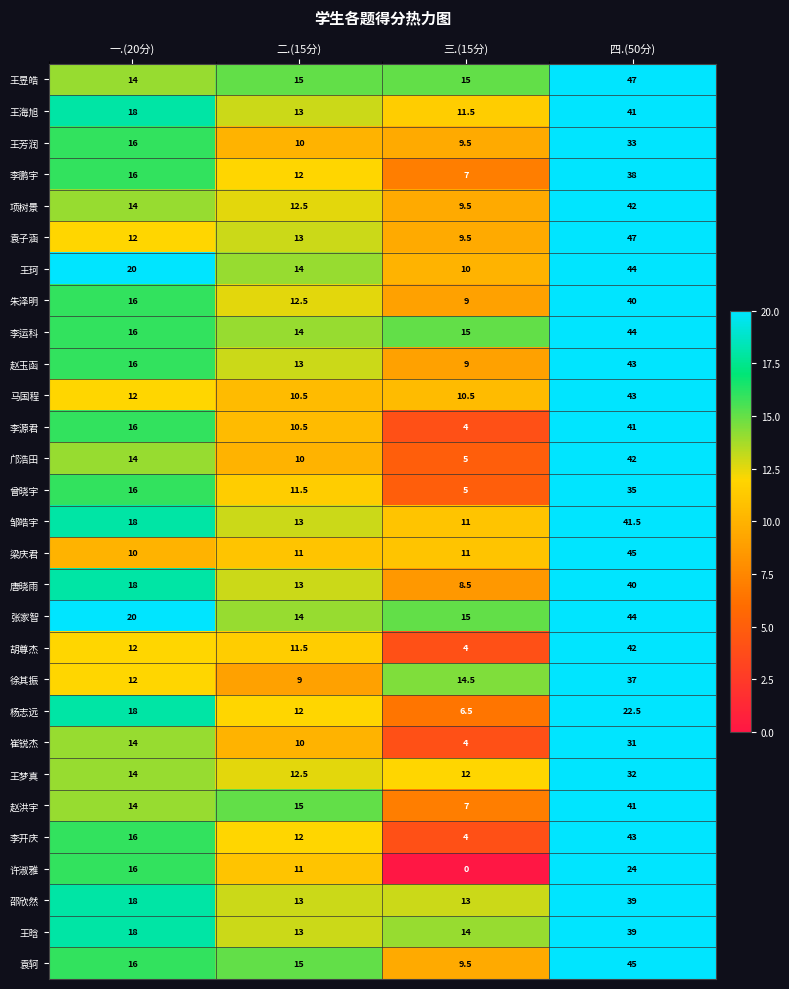

Is it true that 杨志远 equals 18.0 at 一.(20分)?

True